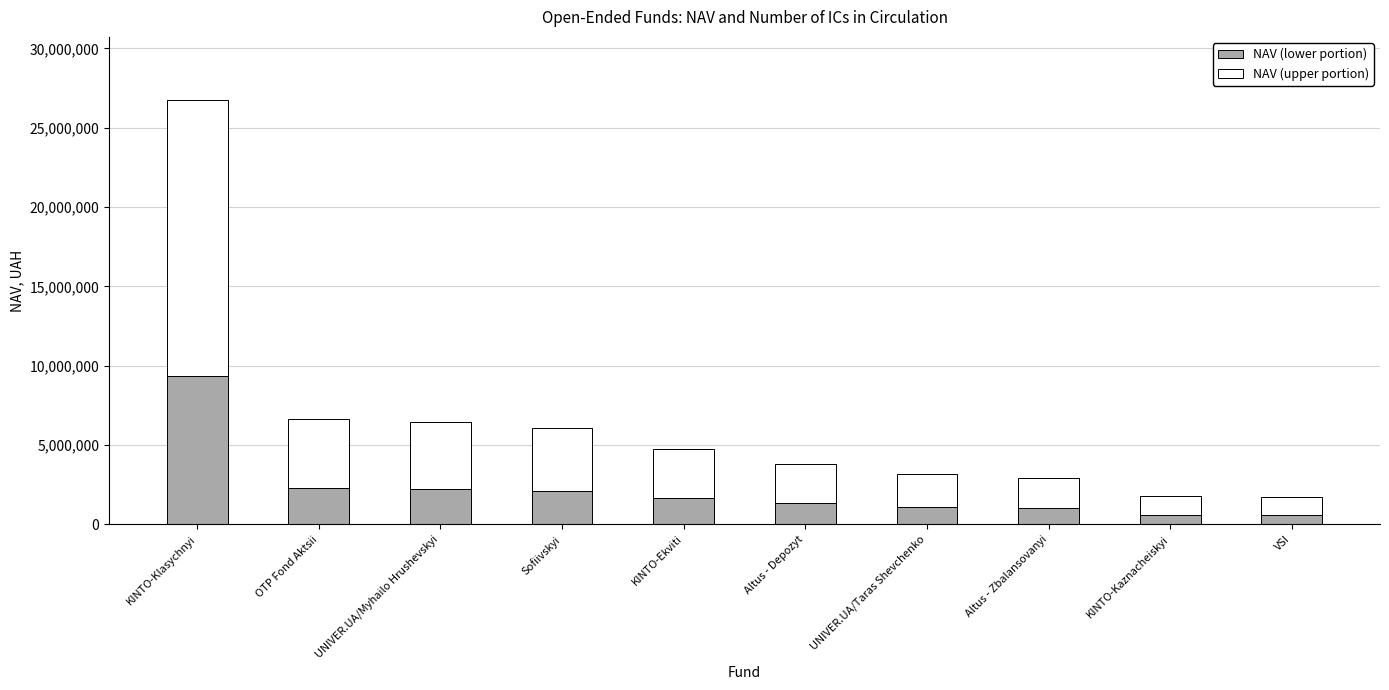

What is the average value of the NAV (lower portion) series?

2240219.8